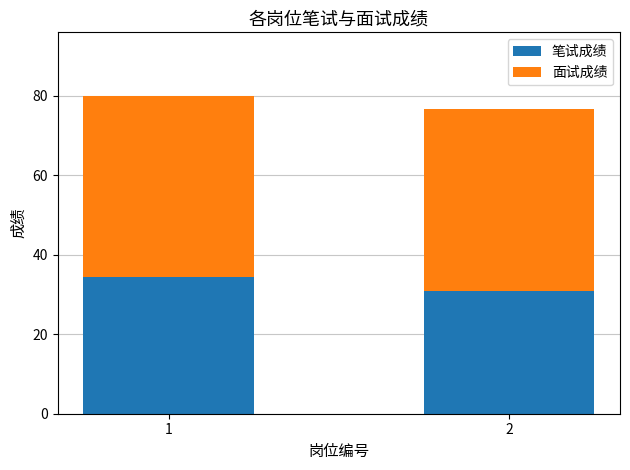

What is the sum of the 笔试成绩 values at 1 and 2?

65.2